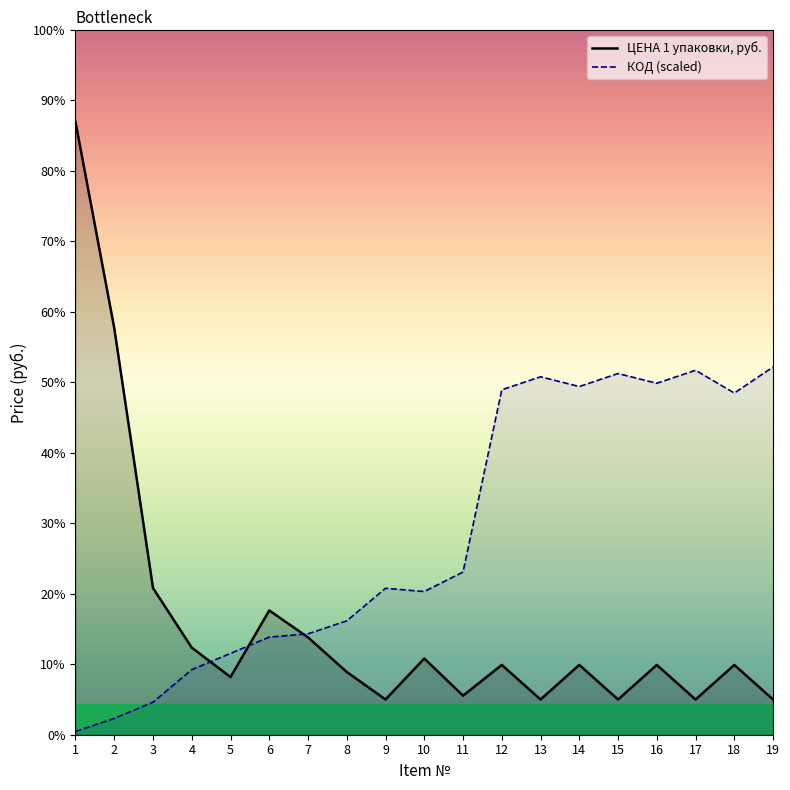

Which series changed the most between 1 and 18?

ЦЕНА 1 упаковки, руб.